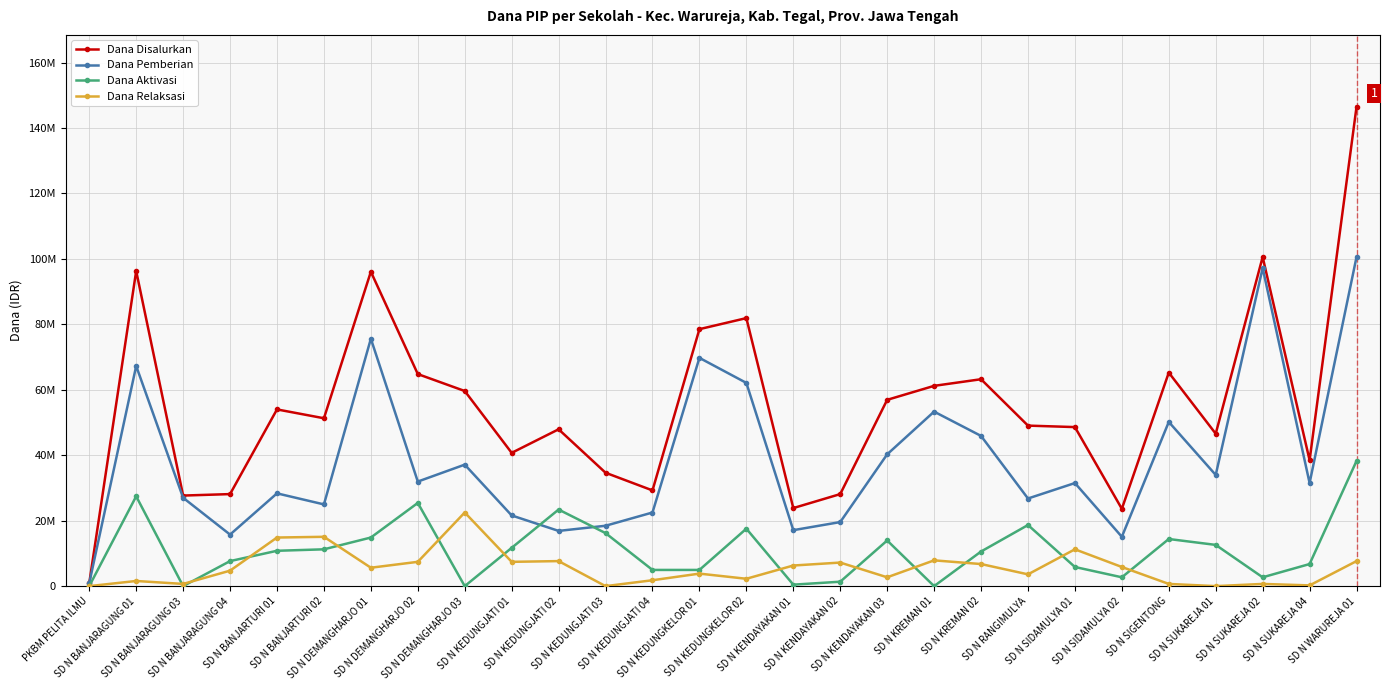

Reading left to right, extract all data points from this chart.

Dana Disalurkan: 900000	96300000	27675000	28125000	54000000	51300000	96075000	64800000	59625000	40725000	47925000	34650000	29250000	78525000	81900000	23850000	28125000	56925000	61200000	63225000	49050000	48600000	23625000	65250000	46575000	100575000	38475000	146475000
Dana Pemberian: 900000	67275000	27000000	15750000	28350000	24975000	75600000	31950000	37125000	21600000	16875000	18450000	22500000	69750000	62100000	17100000	19575000	40275000	53325000	45900000	26775000	31500000	15075000	50175000	33975000	97200000	31500000	100575000
Dana Aktivasi: 0	27450000	0	7650000	10800000	11250000	14850000	25425000	0	11700000	23400000	16200000	4950000	4950000	17550000	450000	1350000	13950000	0	10575000	18675000	5850000	2700000	14400000	12600000	2700000	6750000	38250000
Dana Relaksasi: 0	1575000	675000	4725000	14850000	15075000	5625000	7425000	22500000	7425000	7650000	0	1800000	3825000	2250000	6300000	7200000	2700000	7875000	6750000	3600000	11250000	5850000	675000	0	675000	225000	7650000